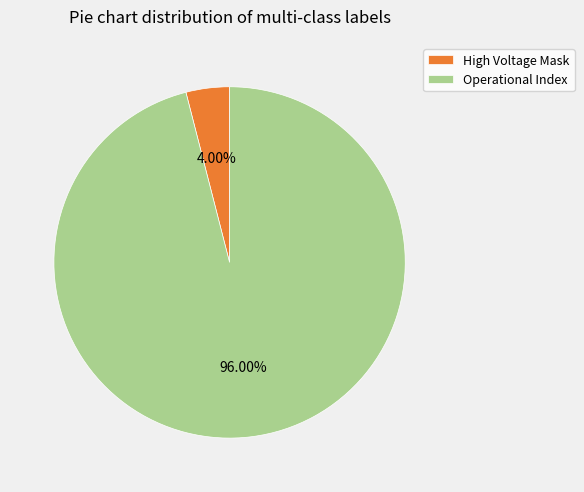

What percentage is NOT represented by High Voltage Mask?

96.0%